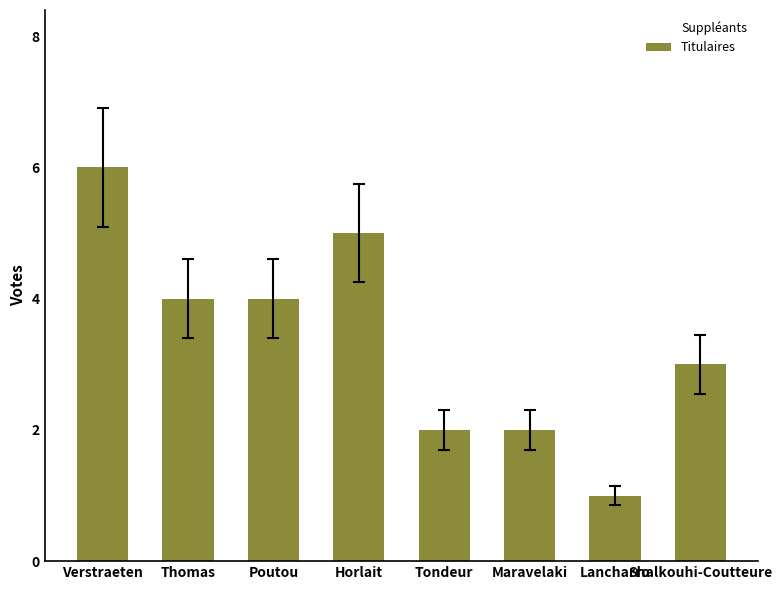

Which series has the widest spread of Y values?

Titulaires